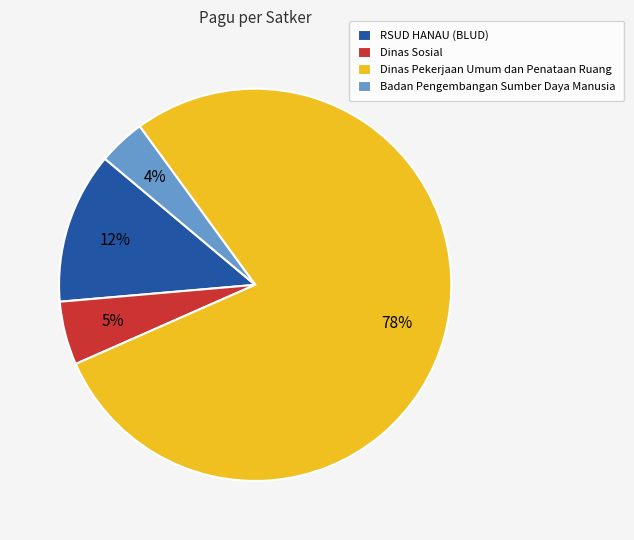

How many segments does this pie chart have?

4